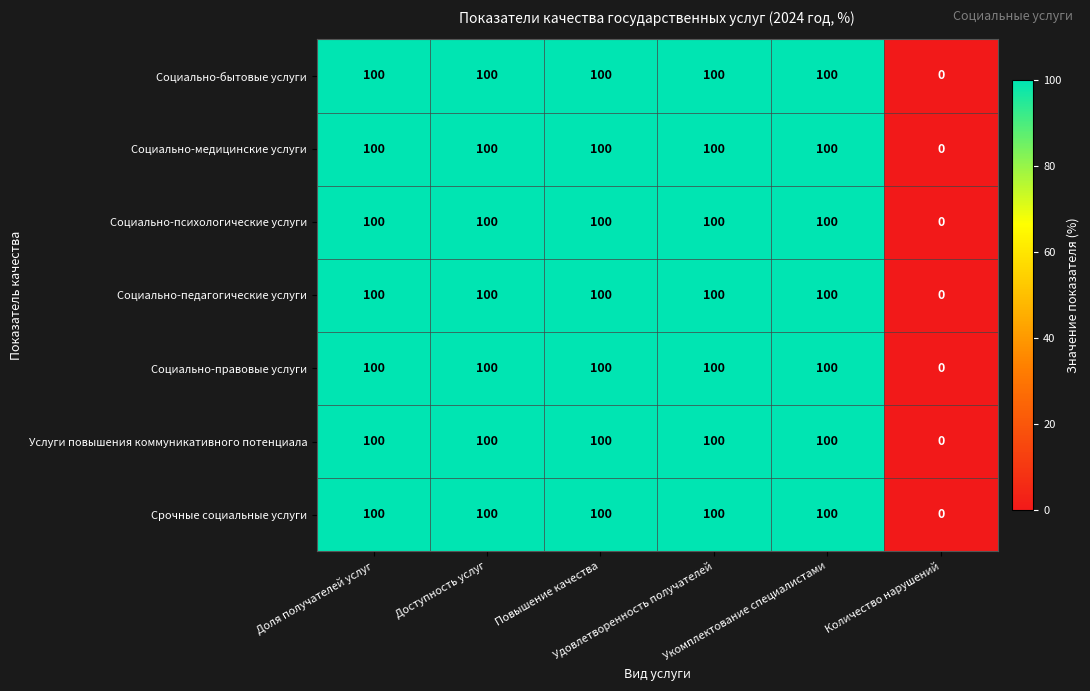

What is the average value of the Социально-медицинские услуги series?

83